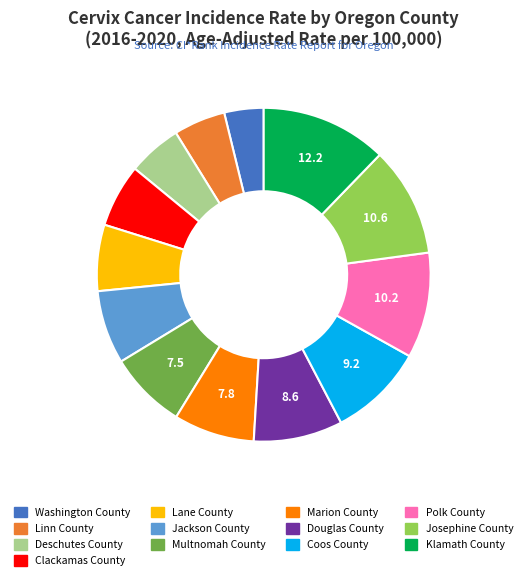

The Washington County slice represents 13% of the pie. True or false?

False